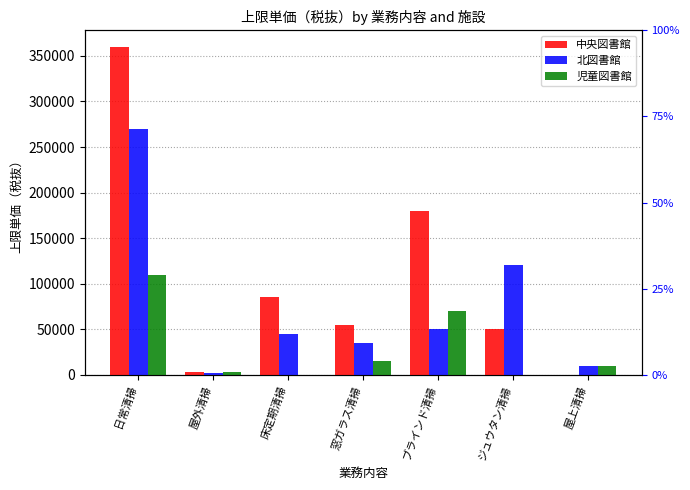

What is the greatest value displayed?

360000